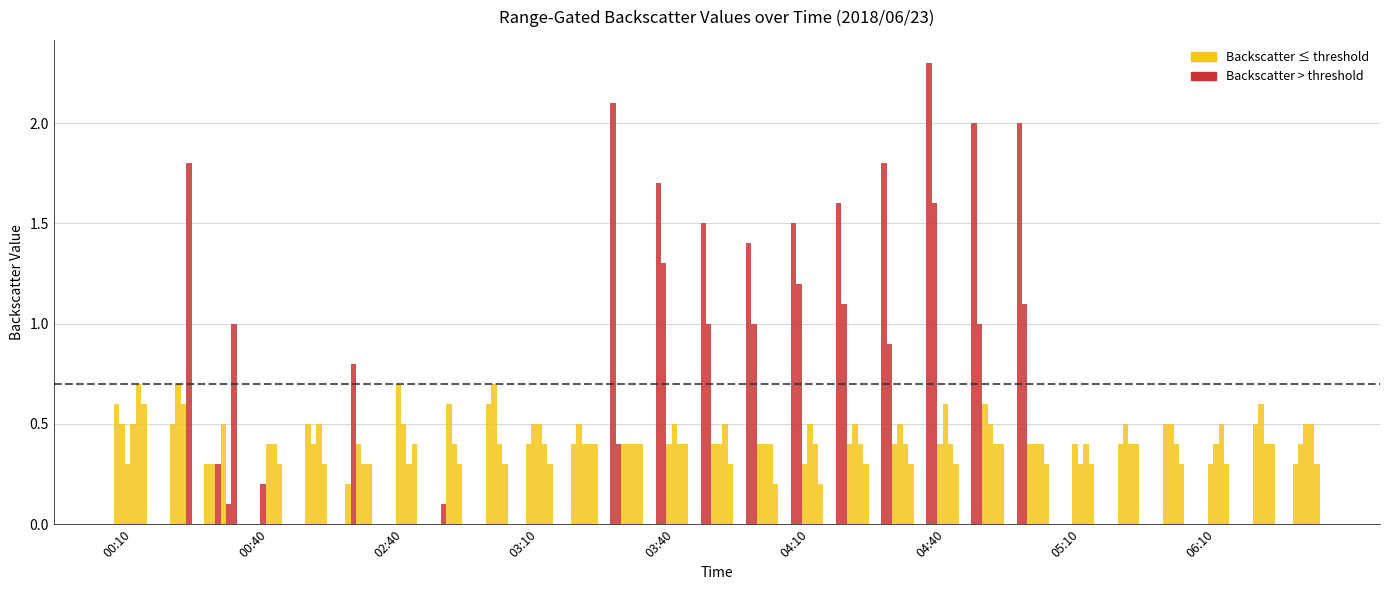

The chart shows a value of 0.0 at 05:10. True or false?

True